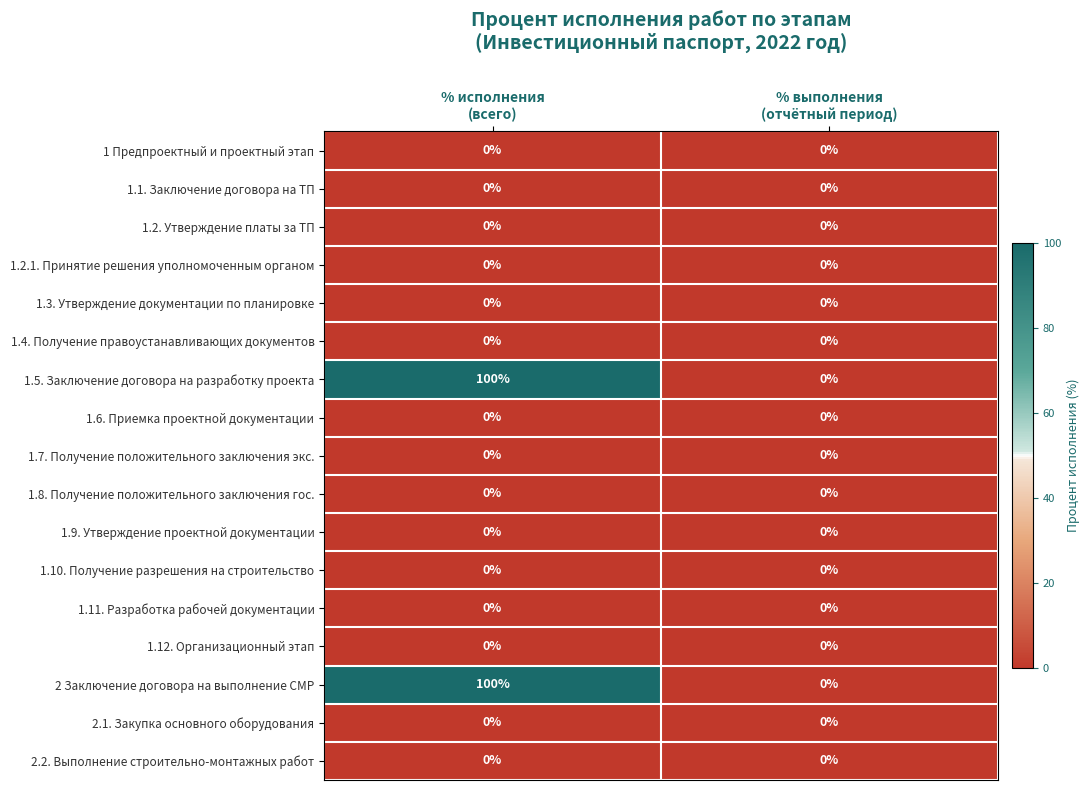

What is the difference between the maximum and minimum values in the 1.5. Заключение договора на разработку проекта series?

100